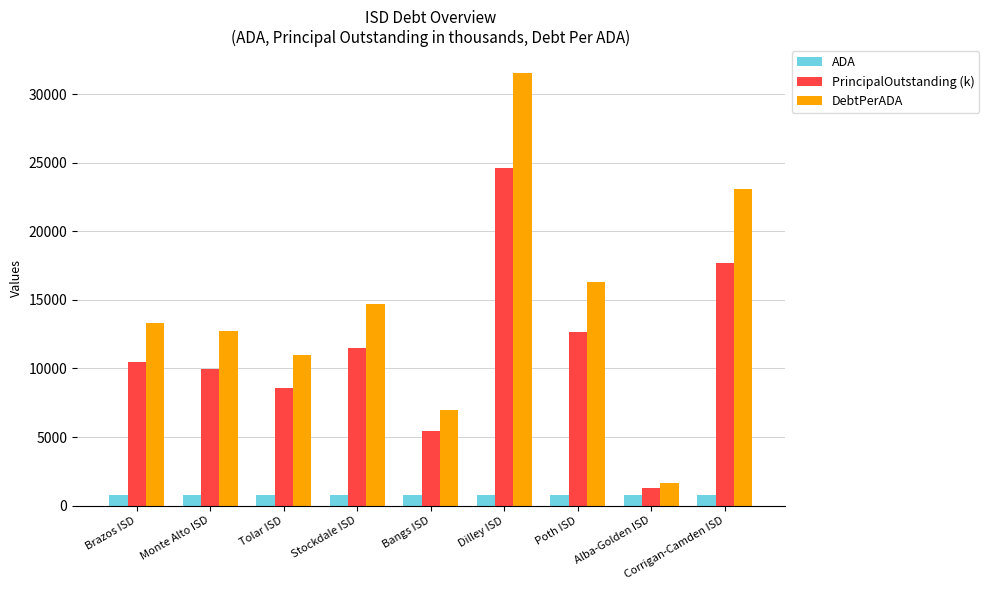

What is the label of the 1st bar from the right?

Corrigan-Camden ISD